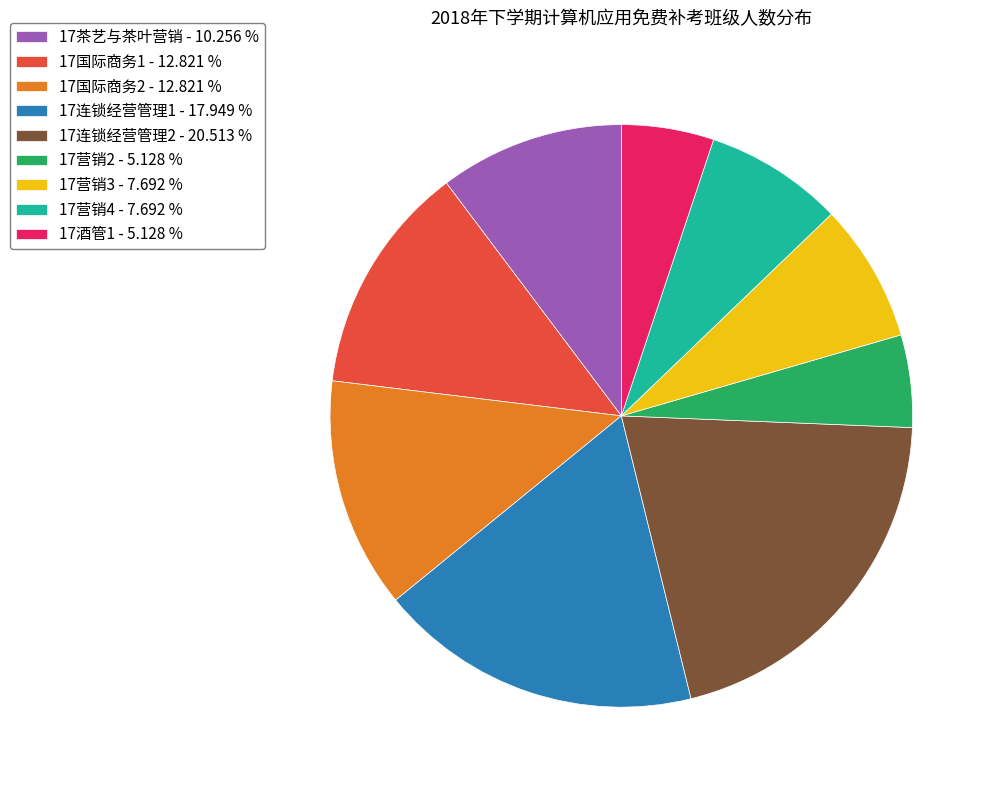

Is the sum of 17营销4 and 17酒管1 greater than half?

No